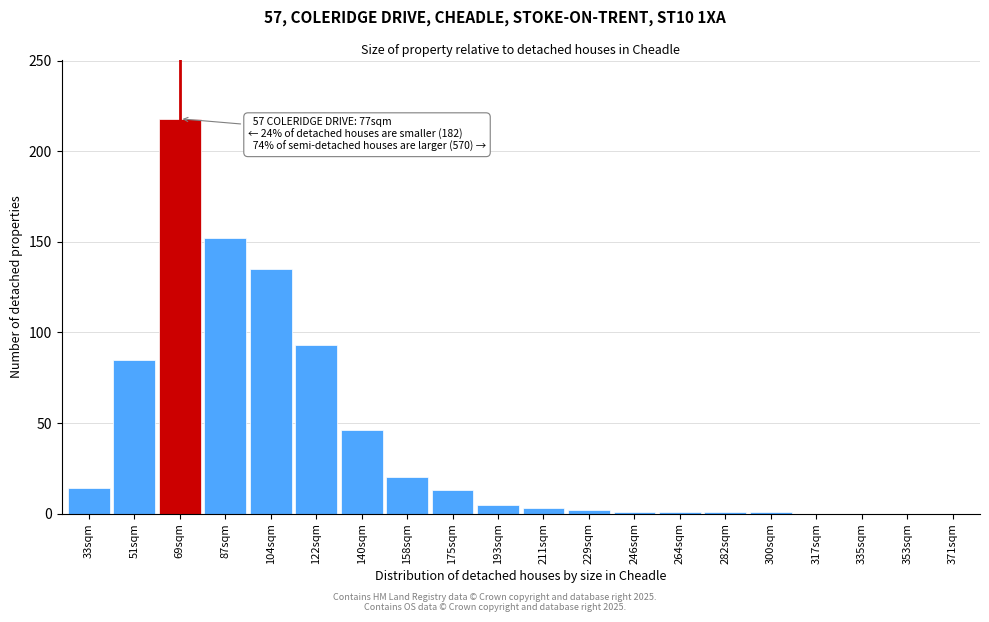

Which label corresponds to the largest value in the chart?

69sqm